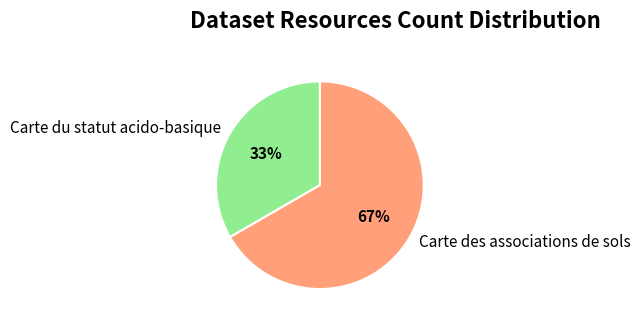

To the nearest percent, what is the combined percentage of Carte des associations de sols and Carte du statut acido-basique?

100%